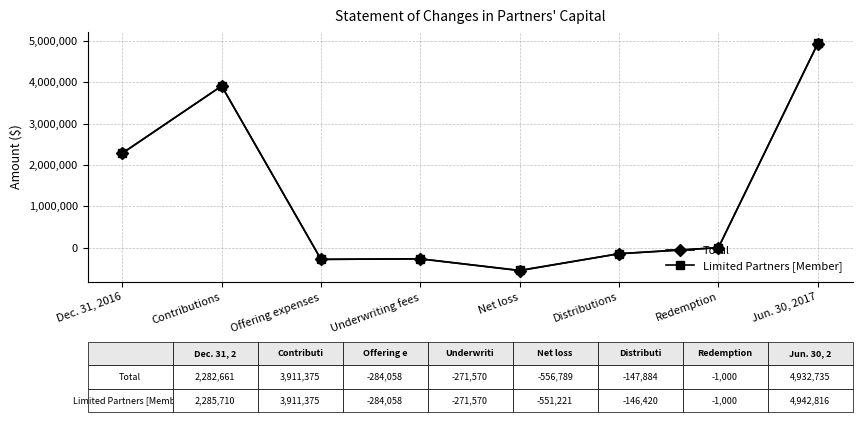

What is the label of the 6th point from the left?

Distributions